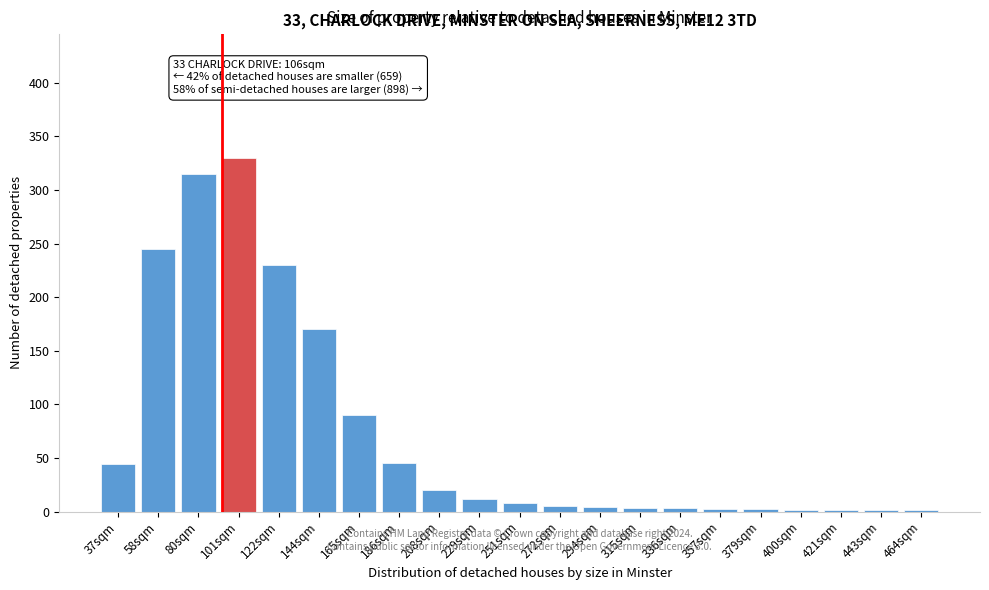

Is it true that the value at 165sqm is 161?

False